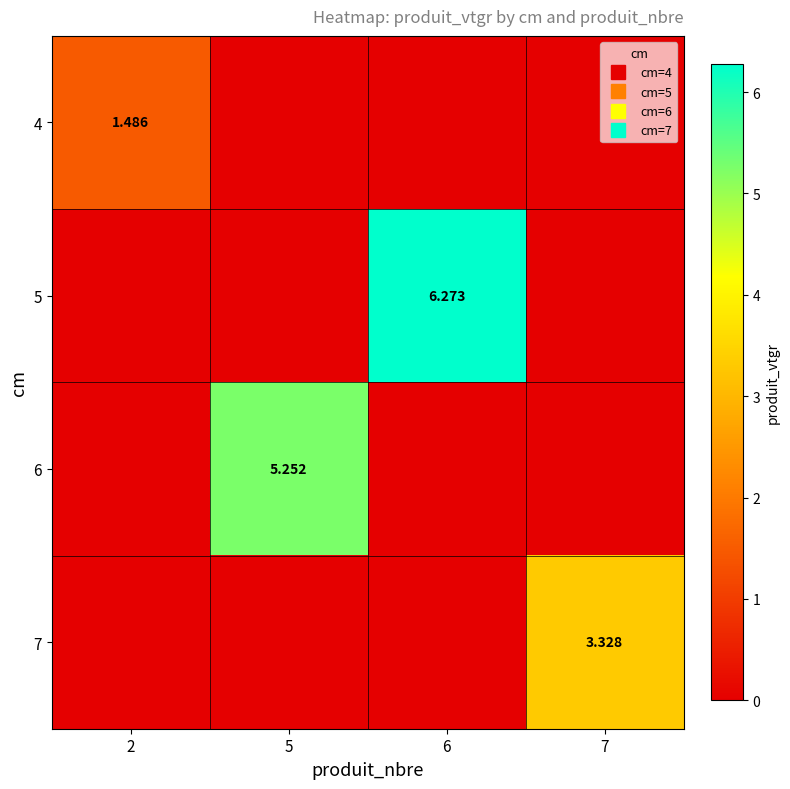

The 4 series shows 0.0 at 7. True or false?

True